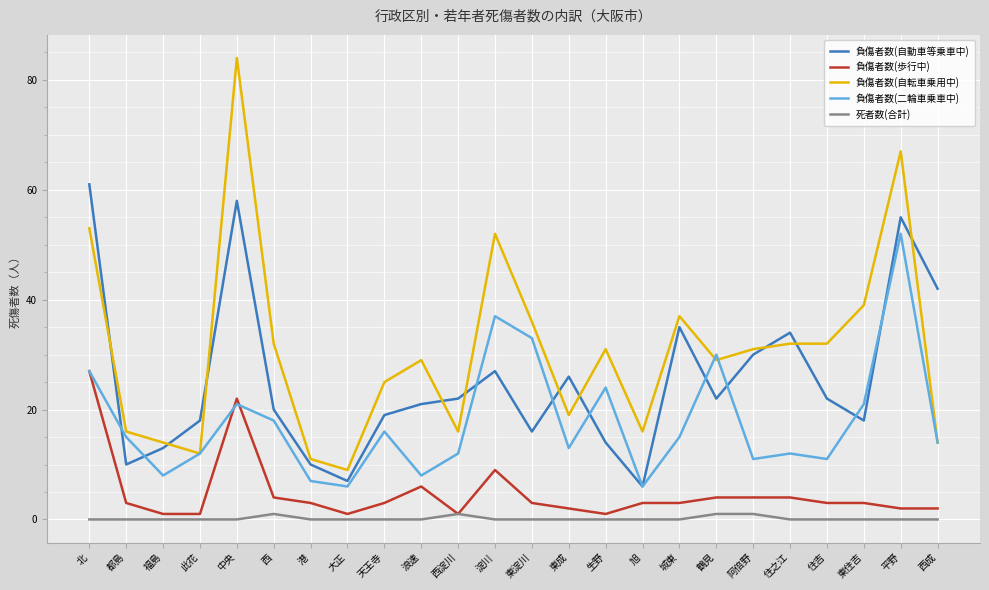

What is the maximum value shown in the chart?

84